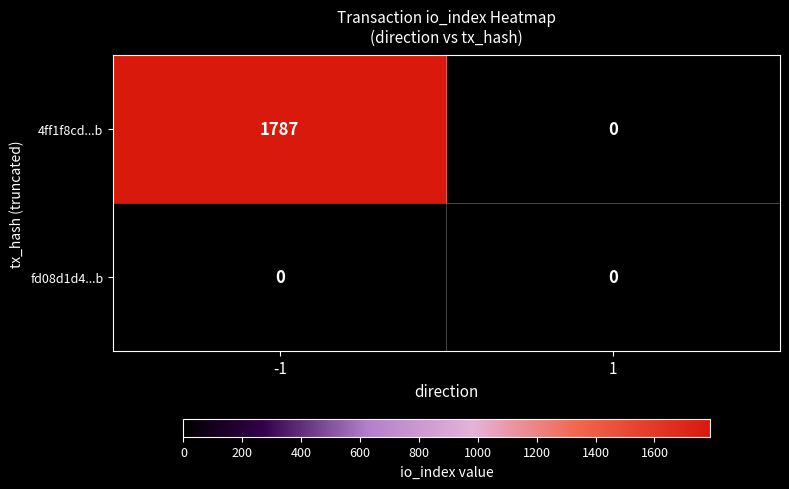

How many categories are shown in the chart?

2